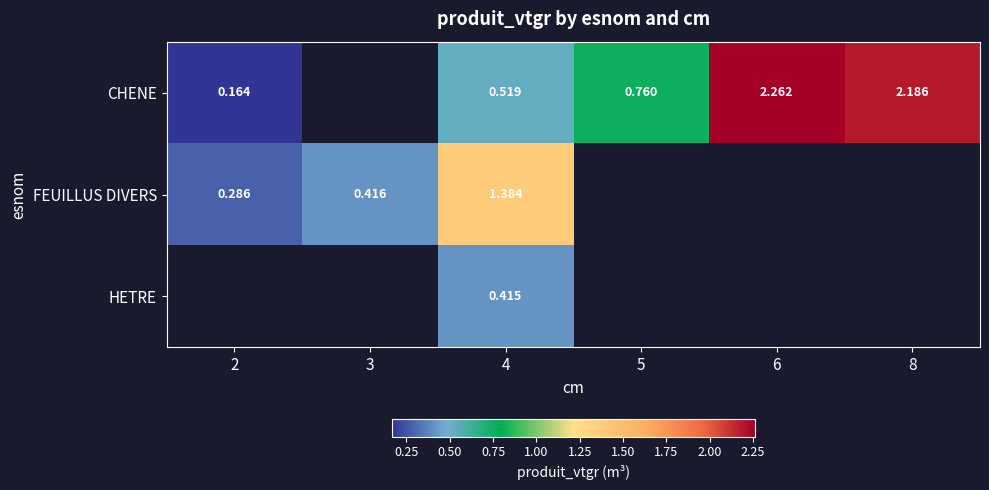

True or false: HETRE has a value of 0.7 at 4.

False